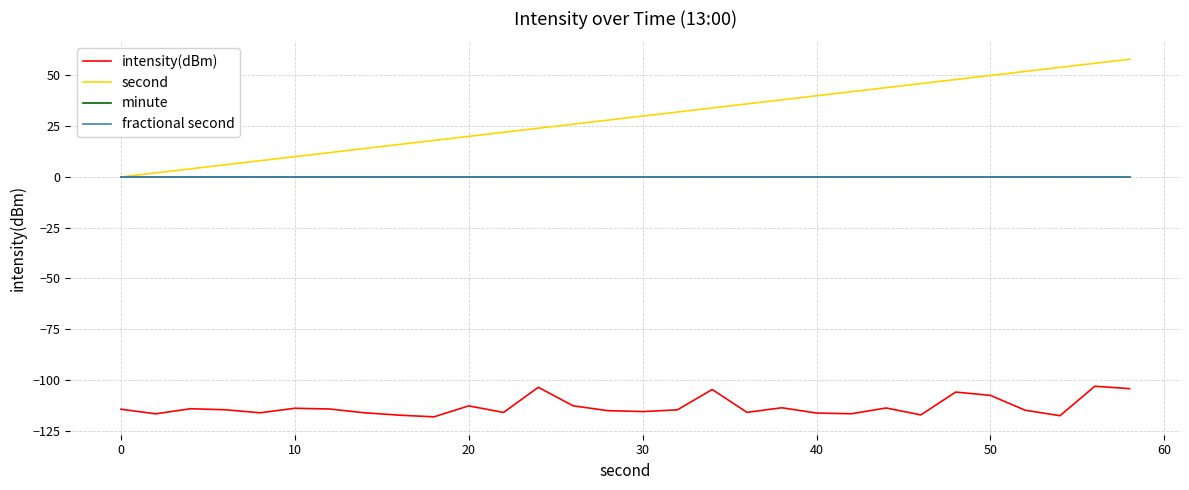

Reading left to right, transcribe all the data shown in this chart.

intensity(dBm): -114.4	-116.7	-114.2	-114.7	-116.2	-114.0	-114.3	-116.2	-117.4	-118.2	-112.8	-116.0	-103.6	-112.7	-115.1	-115.6	-114.7	-104.7	-116.0	-113.7	-116.3	-116.7	-113.8	-117.2	-106.0	-107.6	-114.9	-117.6	-103.1	-104.3
second: 0.0	2.0	4.0	6.0	8.0	10.0	12.0	14.0	16.0	18.0	20.0	22.0	24.0	26.0	28.0	30.0	32.0	34.0	36.0	38.0	40.0	42.0	44.0	46.0	48.0	50.0	52.0	54.0	56.0	58.0
minute: 0.0	0.0	0.0	0.0	0.0	0.0	0.0	0.0	0.0	0.0	0.0	0.0	0.0	0.0	0.0	0.0	0.0	0.0	0.0	0.0	0.0	0.0	0.0	0.0	0.0	0.0	0.0	0.0	0.0	0.0
fractional second: 0.0	0.0	0.0	0.0	0.0	0.0	0.0	0.0	0.0	0.0	0.0	0.0	0.0	0.0	0.0	0.0	0.0	0.0	0.0	0.0	0.0	0.0	0.0	0.0	0.0	0.0	0.0	0.0	0.0	0.0